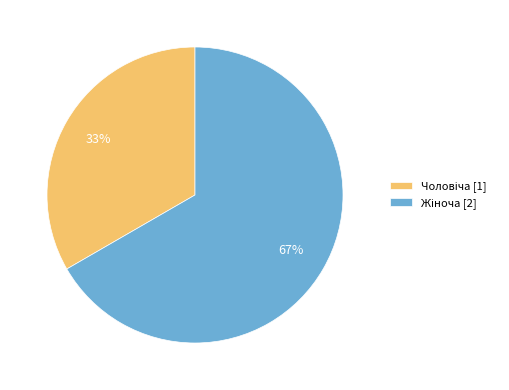

To the nearest percent, what is the average slice percentage?

50%